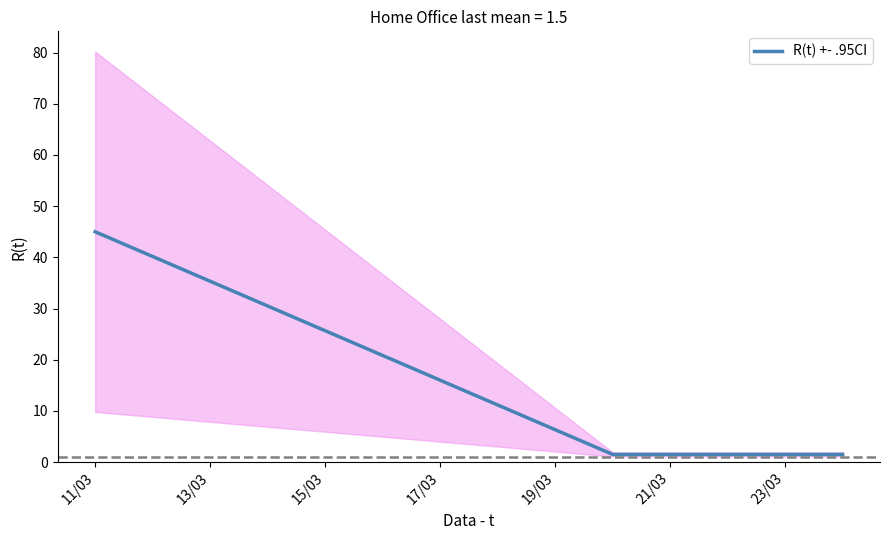

Is this an area chart (filled region under the line)?

No